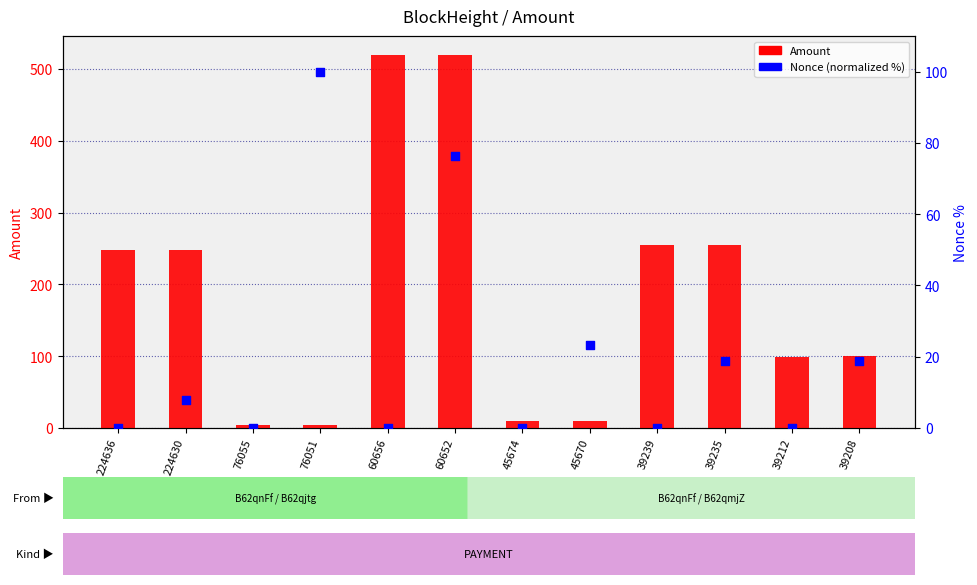

What is the total value across all series at 39212?

98.9